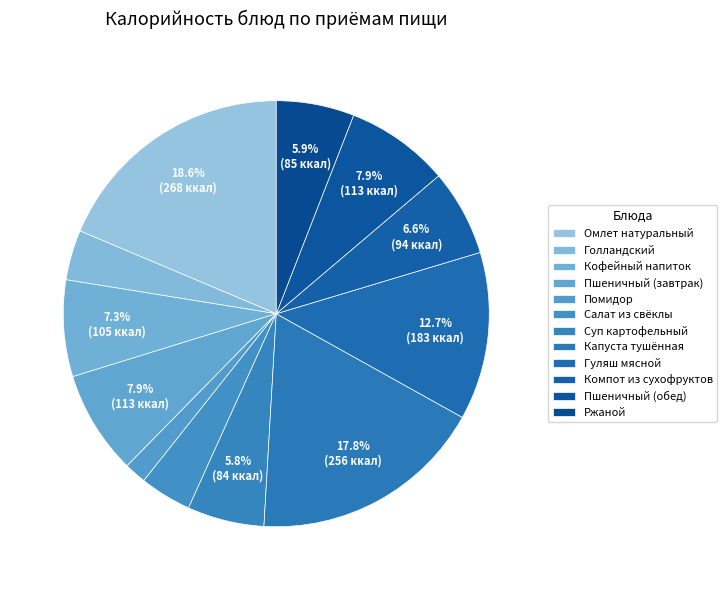

The Помидор slice represents 2% of the pie. True or false?

True